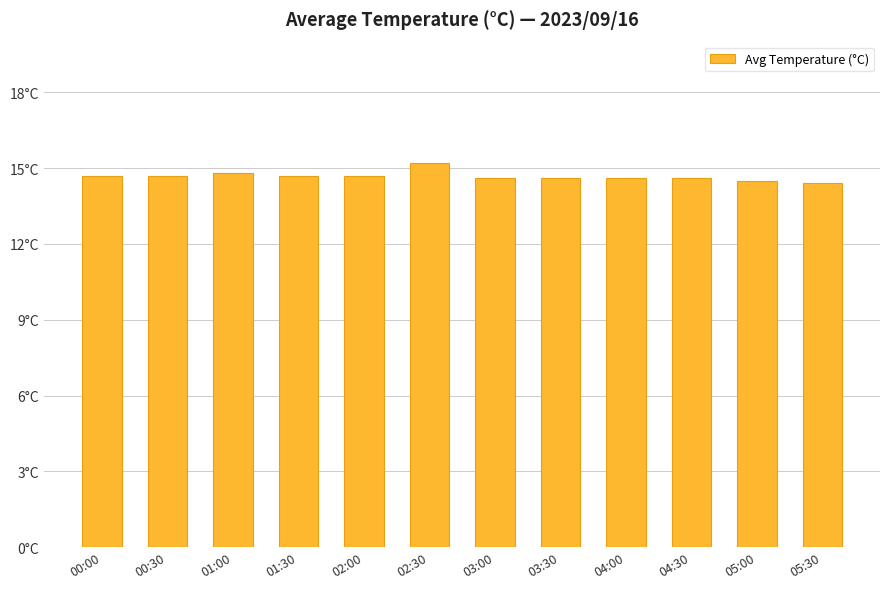

Does the chart contain any negative values?

No